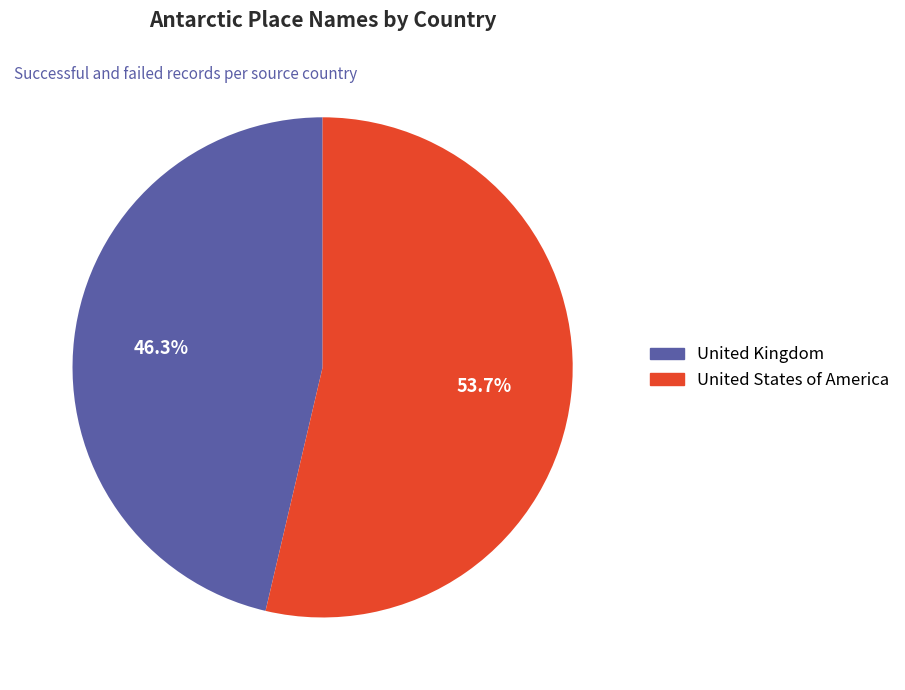

What is the ratio of the value at United Kingdom to the value at United States of America?

0.9